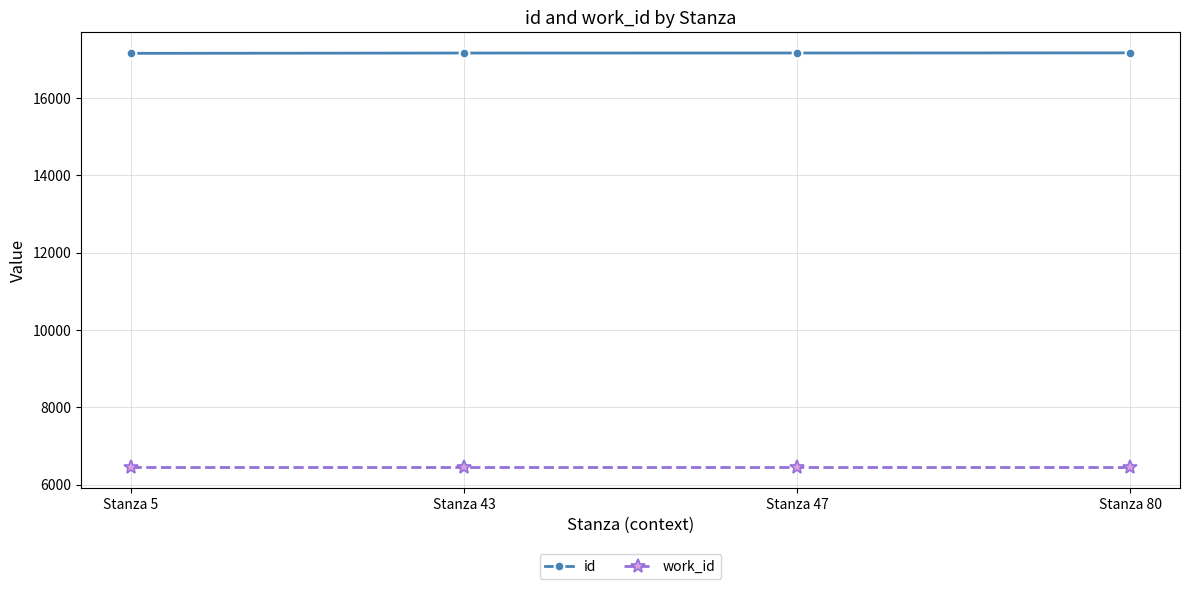

What is the average value of the work_id series?

6456